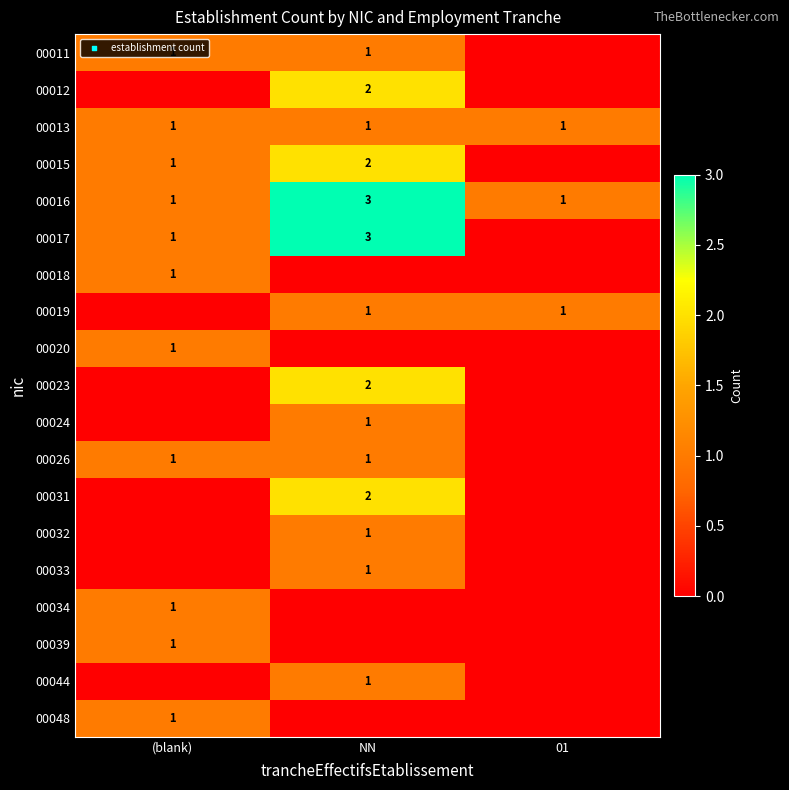

The 00033 series shows 1 at NN. True or false?

True